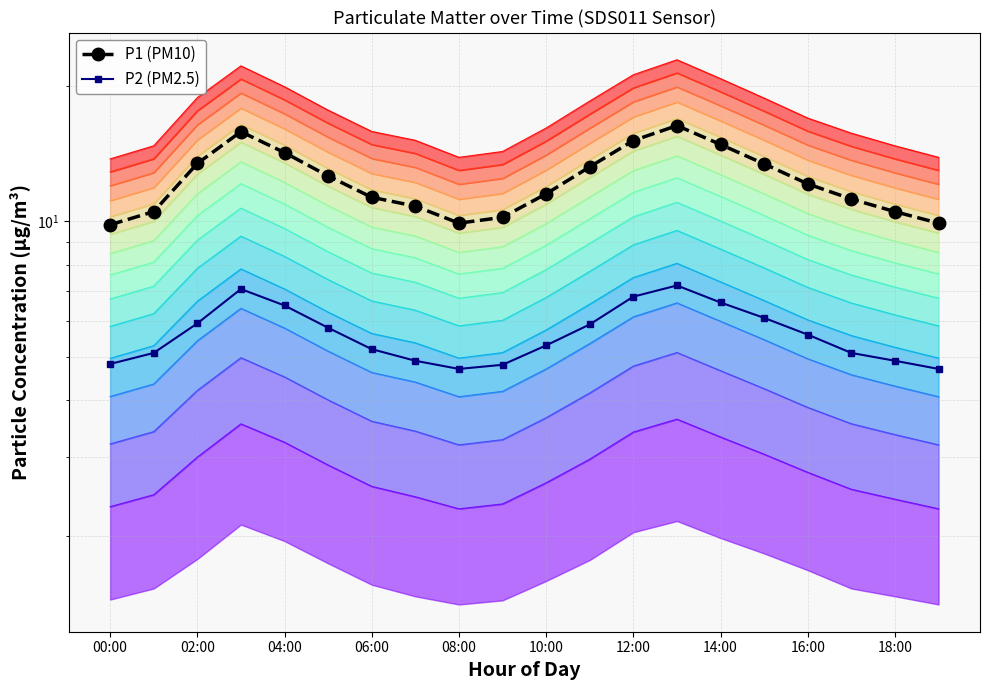

True or false: P1 (PM10) and P2 (PM2.5) cross at least once.

False